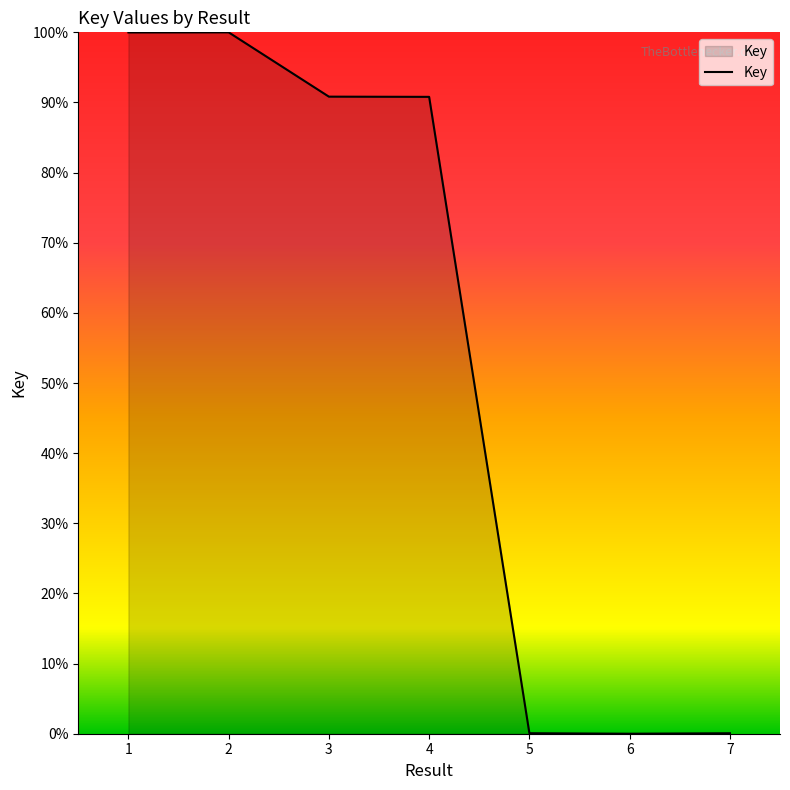

Where is the first local maximum?

2